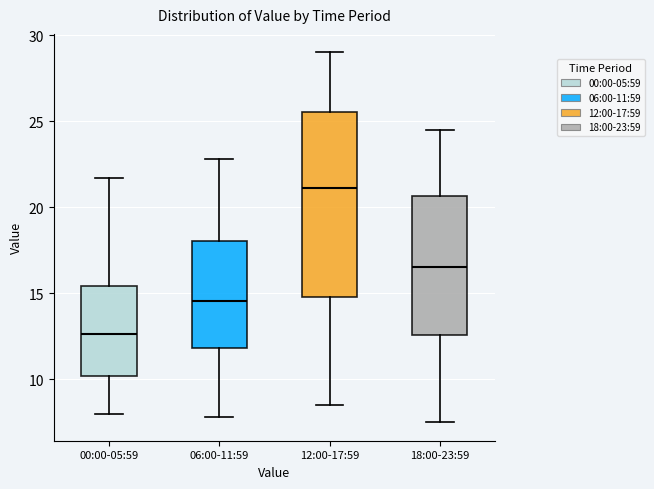

Which box has the highest median line?

12:00-17:59